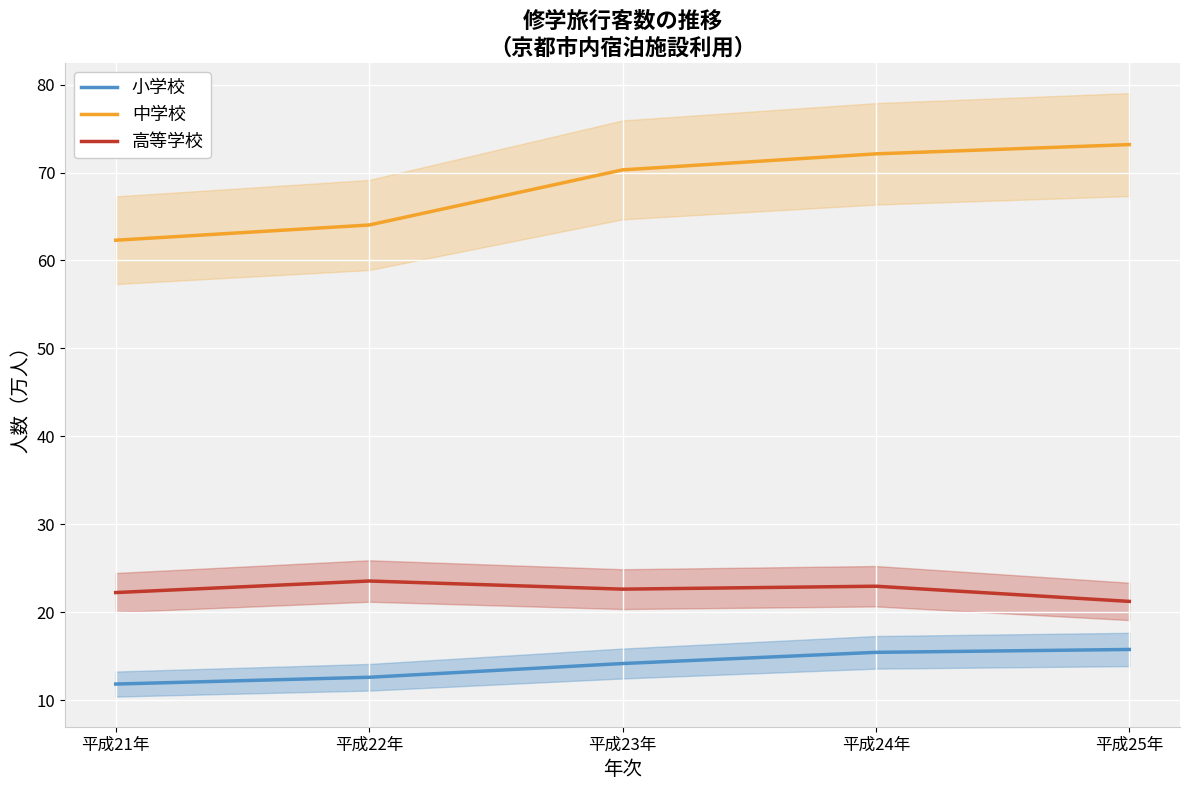

How many values in the 高等学校 series are below 22?

1